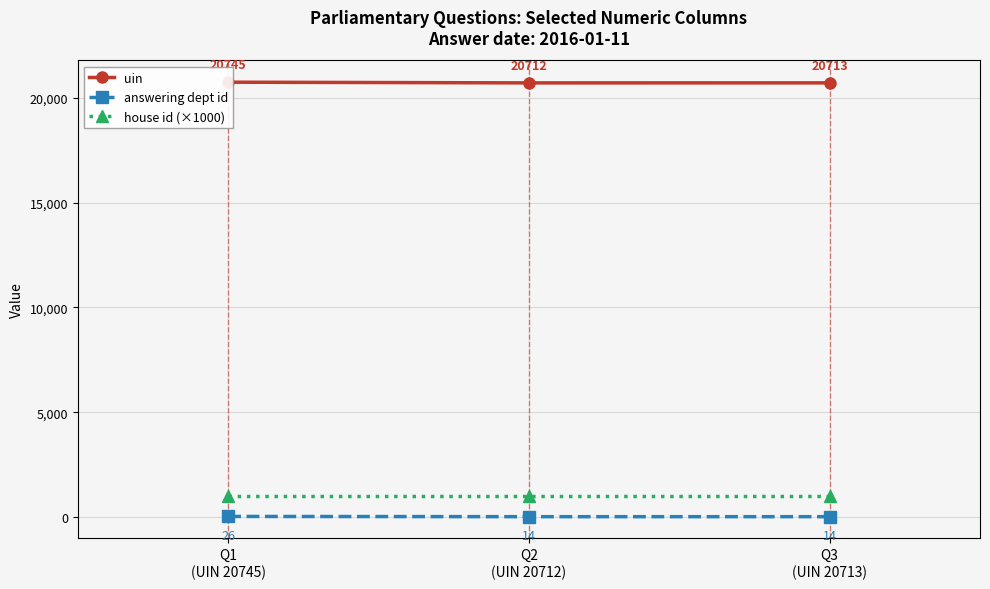

What is the smallest value displayed?

14